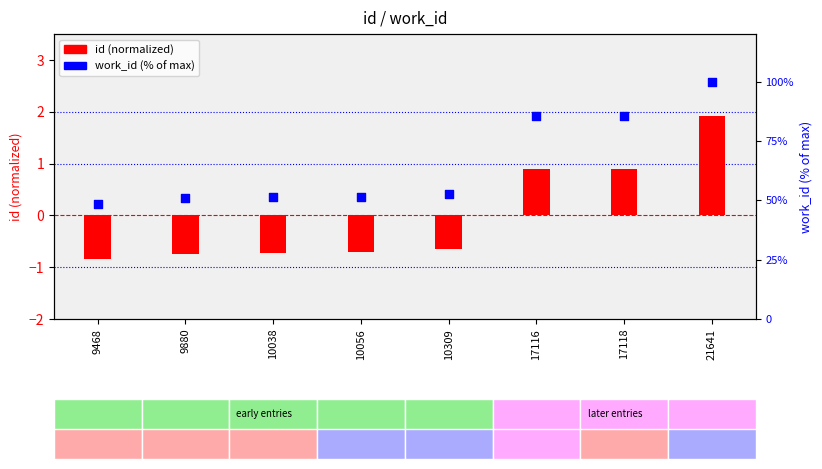

At how many categories does at least one series exceed 67?

3